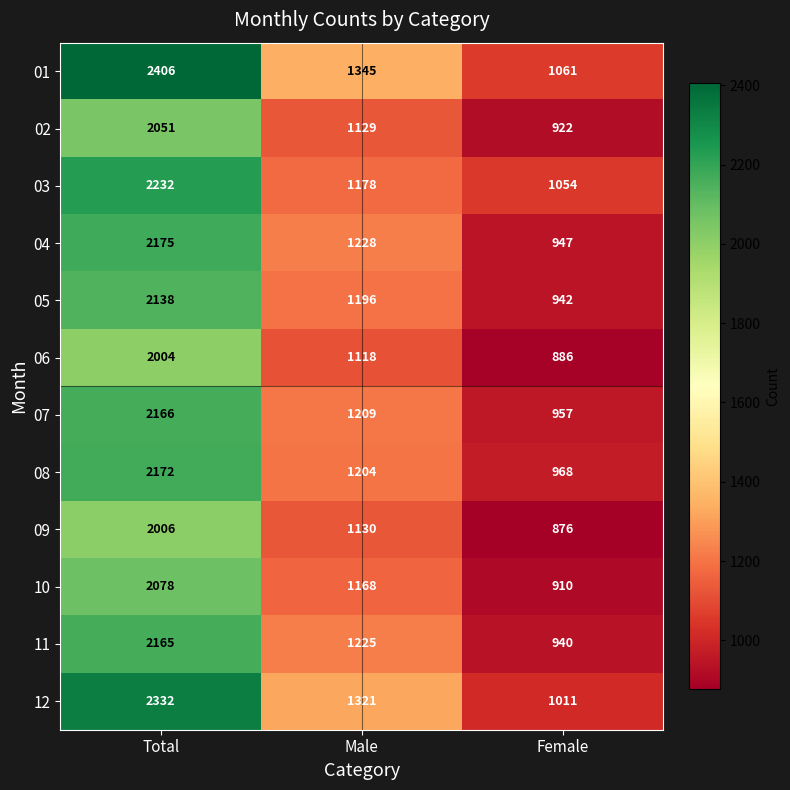

At which category is the sum across all series the highest?

Total